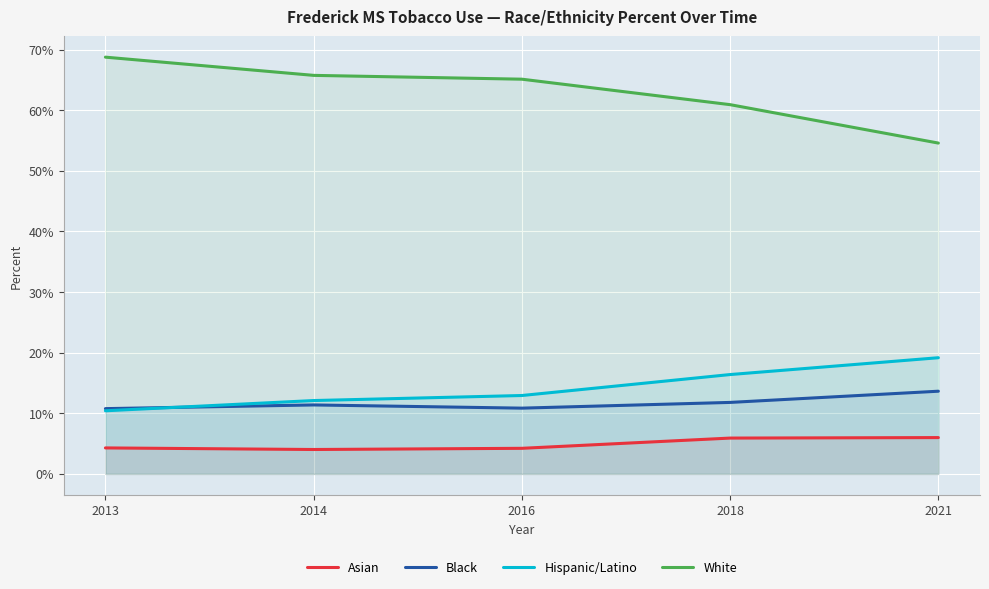

What value does the Asian series have at 2021?

0.1